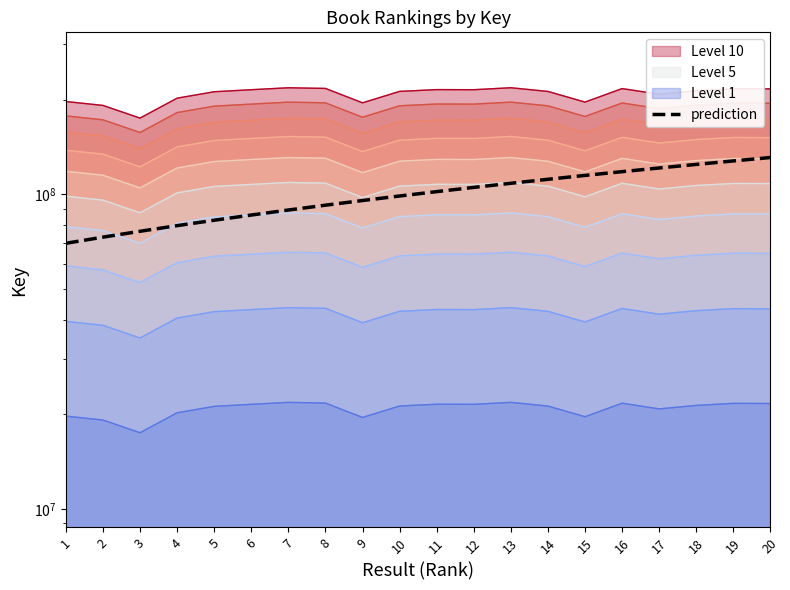

What is the difference between the maximum and minimum values?

61064662.0